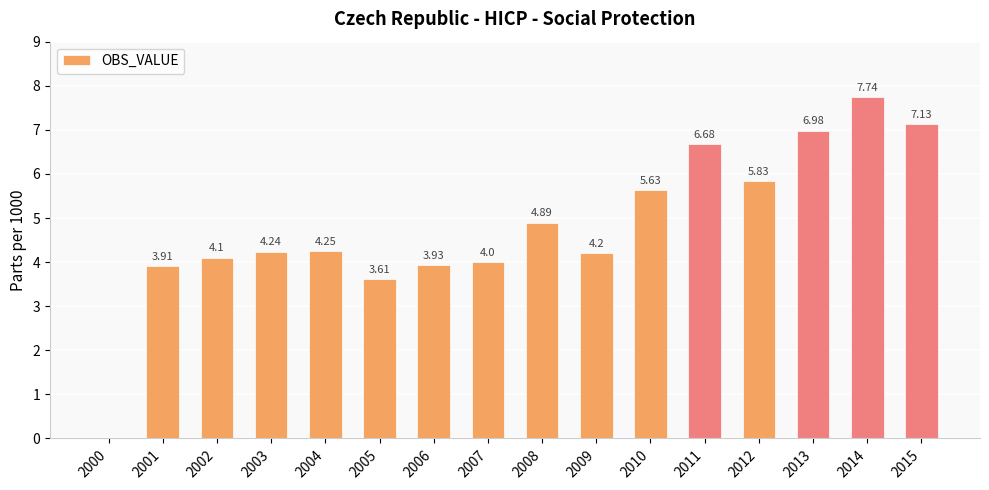

What is the sum of all values?

77.1